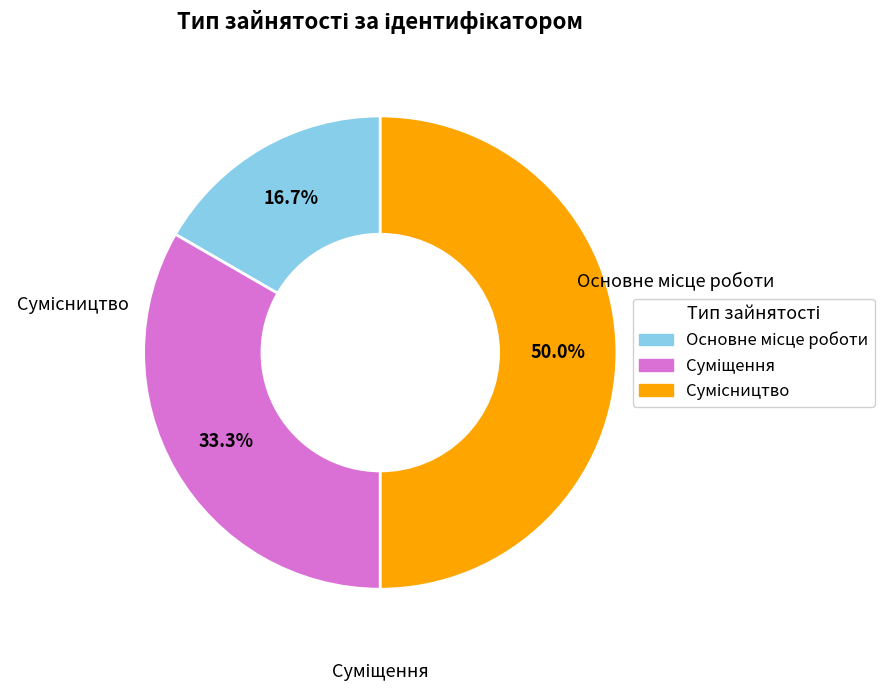

The Сумісництво slice represents 50% of the pie. True or false?

True